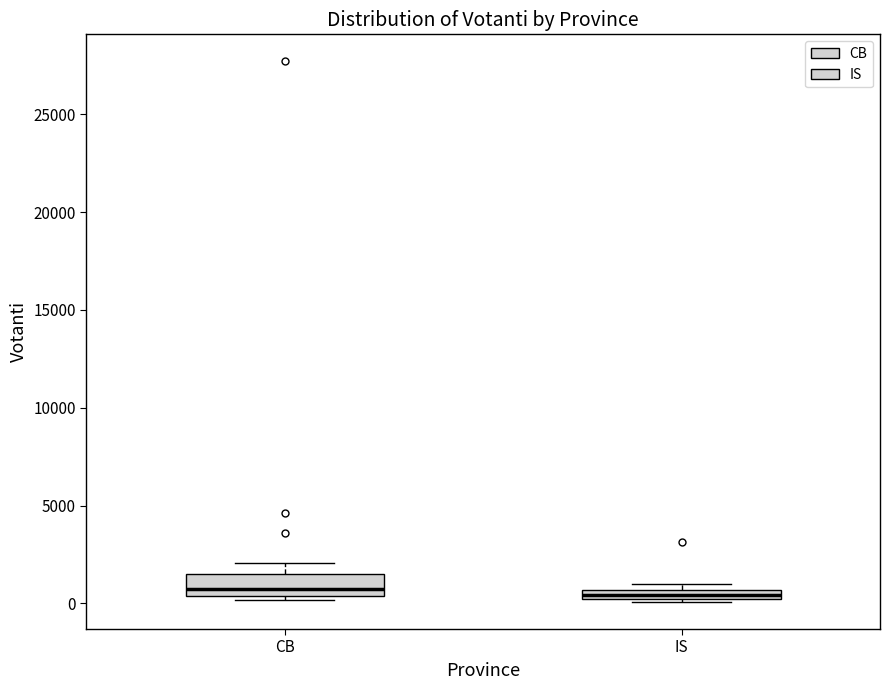

Which box is the tallest, from its lower edge to its upper edge?

CB